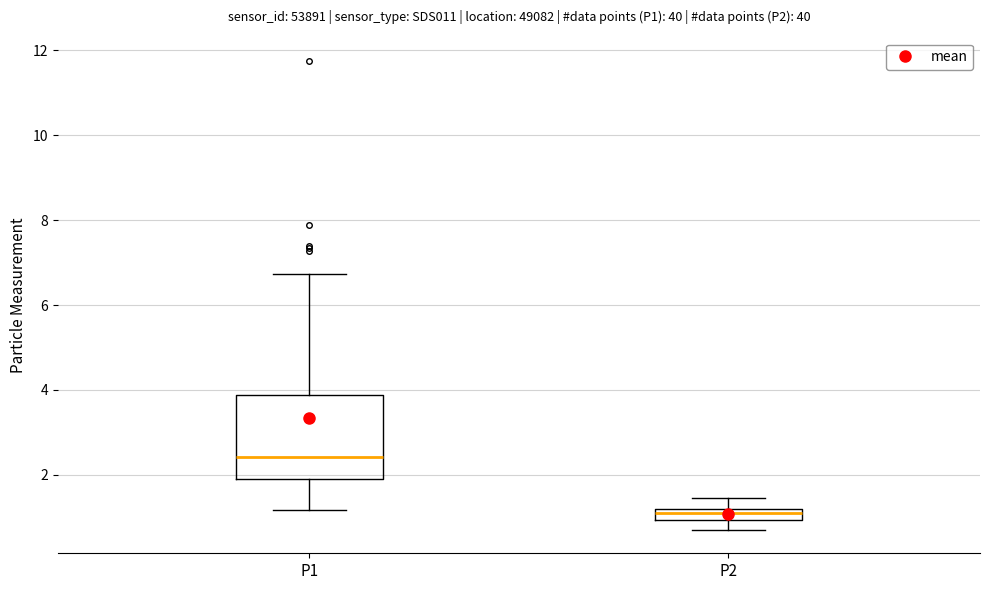

Which box has the highest median line?

P1